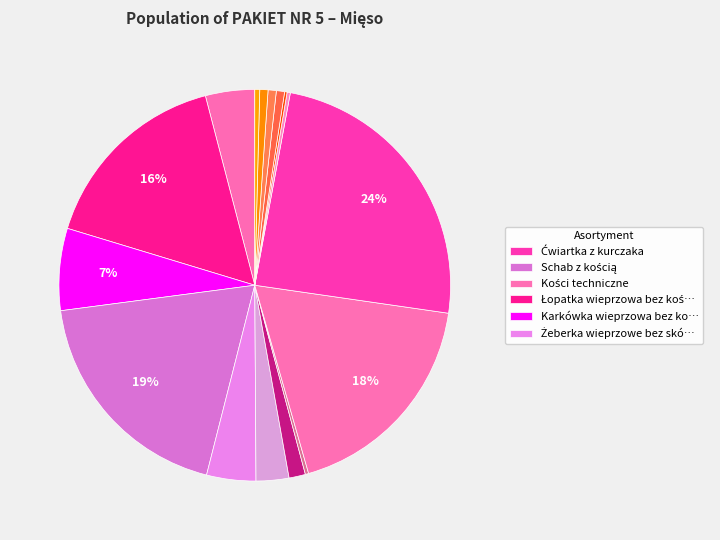

Rank the categories by value from lowest to highest.

Szynka wieprzowa bez kości, Kości kulinarne ze schabu, Boczek surowy, Filet z piersi kurczaka, Korpus bez skrzydeł, Ozory wieprzowe, Schab bez kości, Słonina, Wątroba wieprzowa, Wołowe z kością antrykot, Żeberka wieprzowe bez skóry, Karkówka wieprzowa bez kości, Łopatka wieprzowa bez kości, Kości techniczne, Schab z kością, Ćwiartka z kurczaka